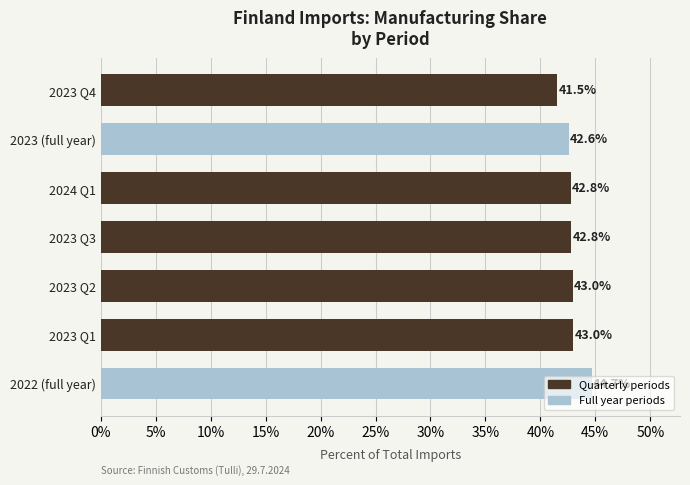

Read the value at 2022 (full year).

44.7